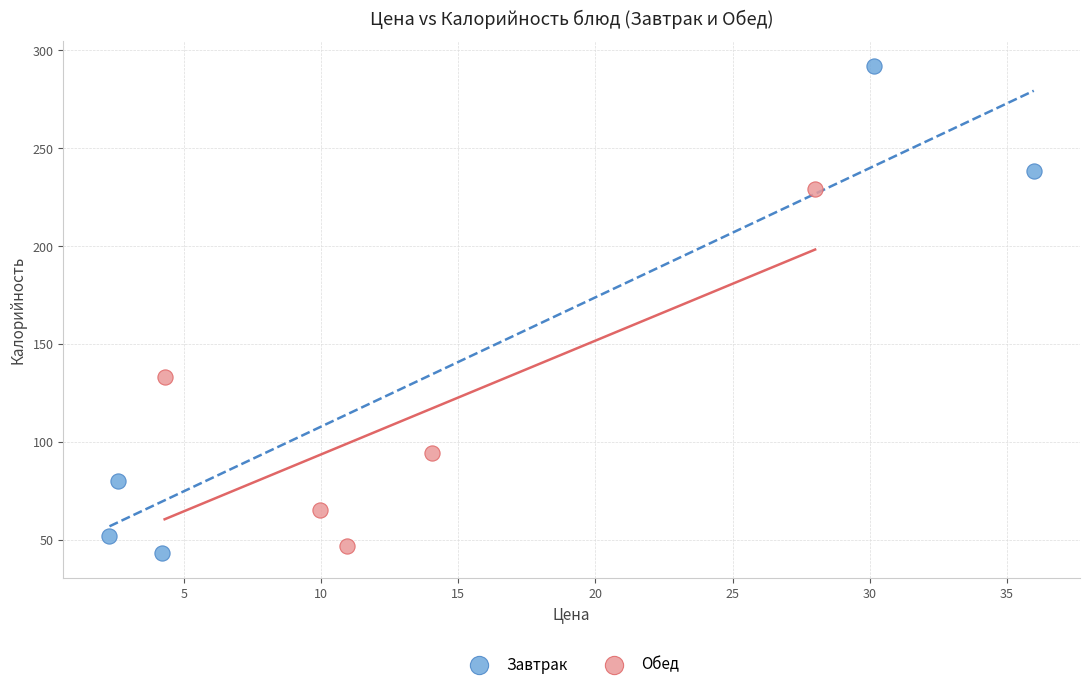

Which series has the widest spread of Y values?

Завтрак